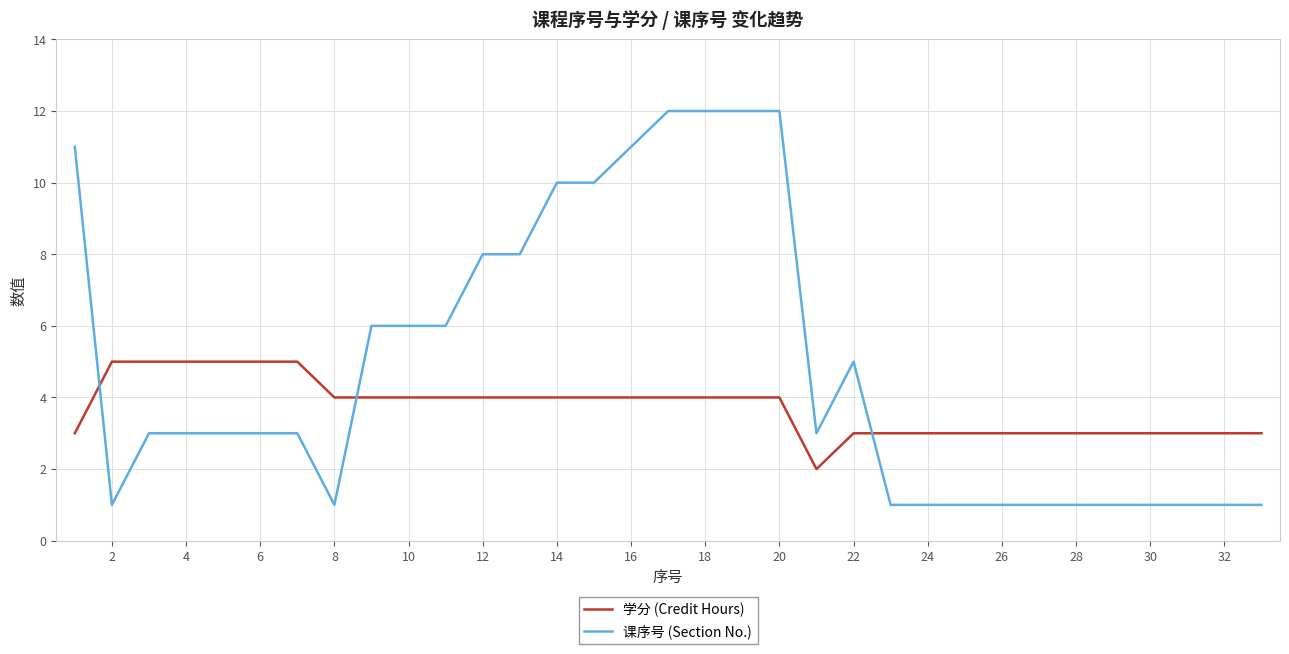

What is the difference between the maximum and minimum values in the 学分 (Credit Hours) series?

3